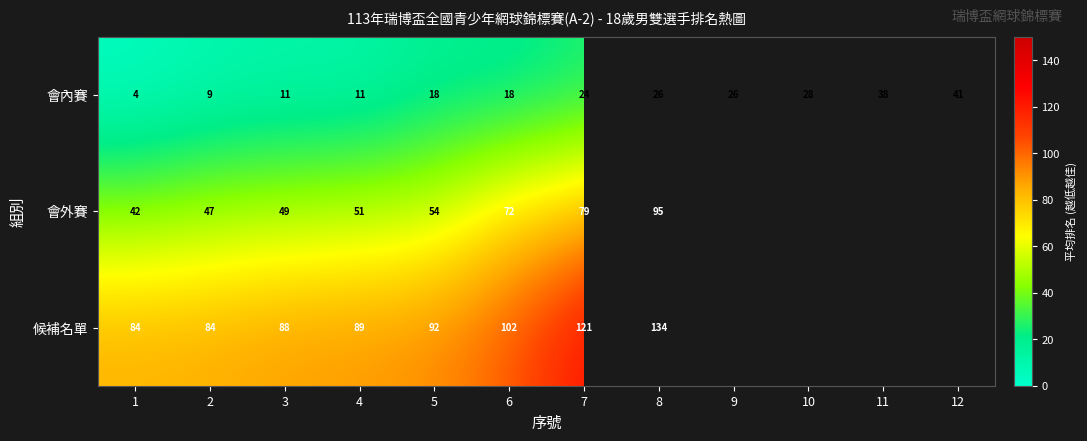

At which label does 會內賽 reach its peak?

12